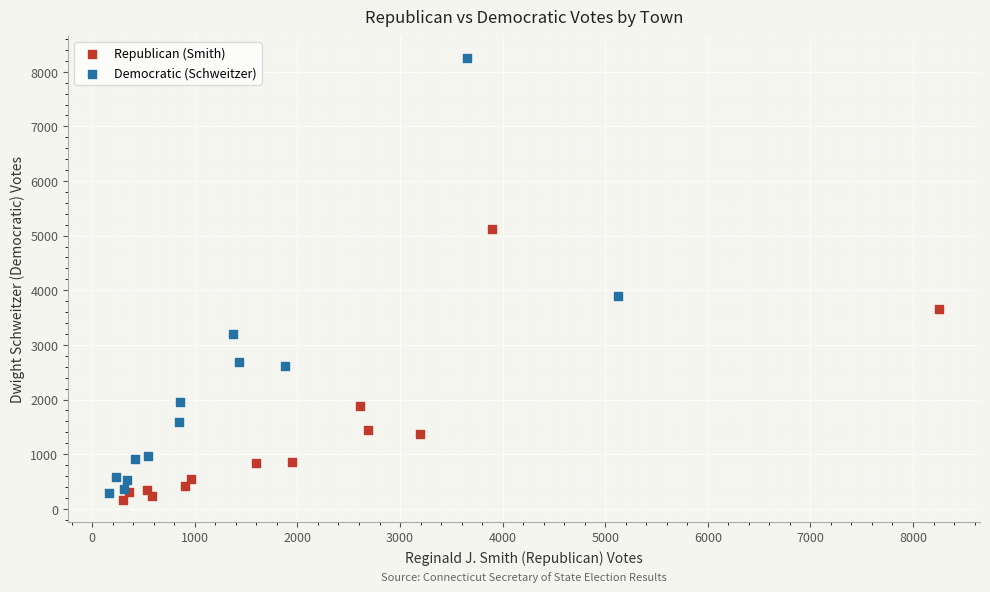

Which series reaches the maximum Y coordinate?

Democratic (Schweitzer)